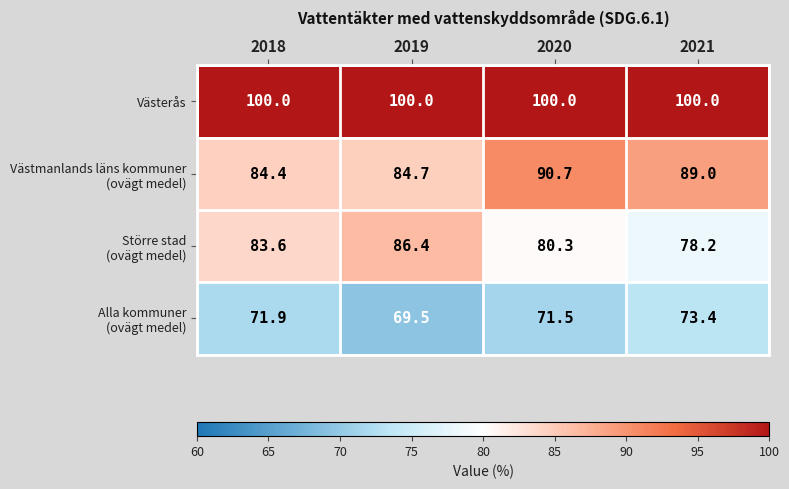

The value of Västerås at 2018 is 175.4. True or false?

False